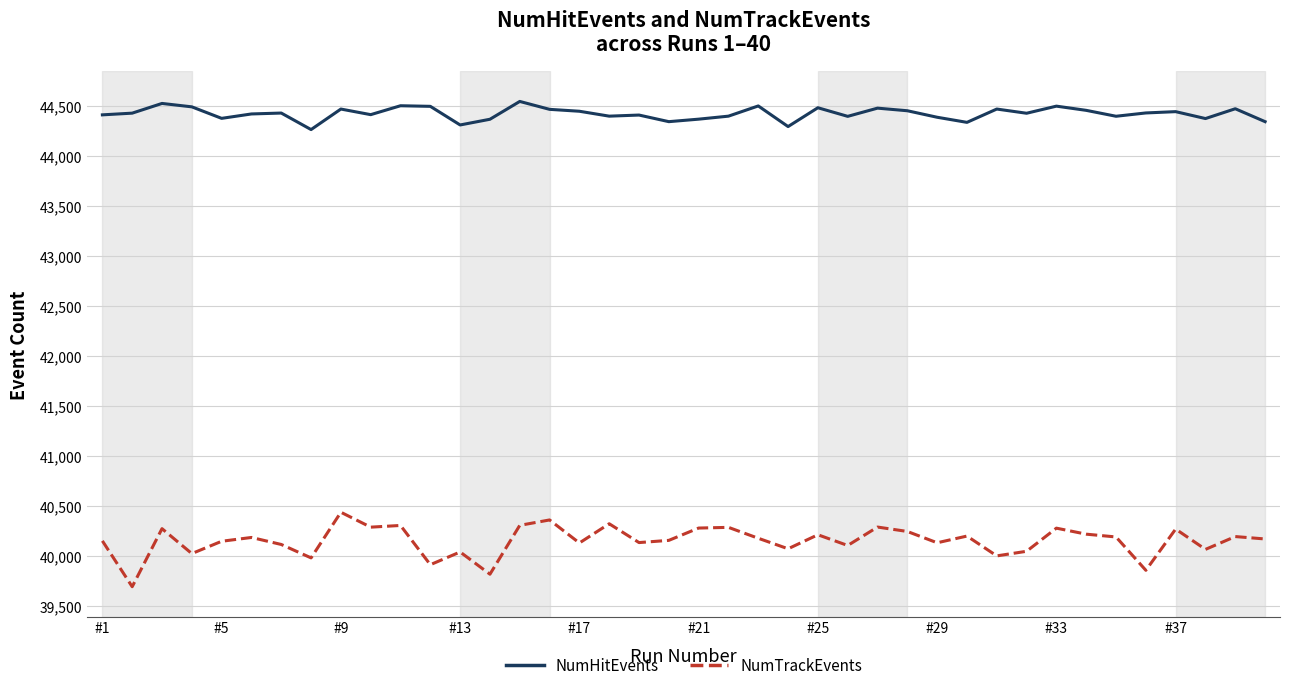

In NumHitEvents, how many points are higher than both neighbors (excluding endpoints)?

13